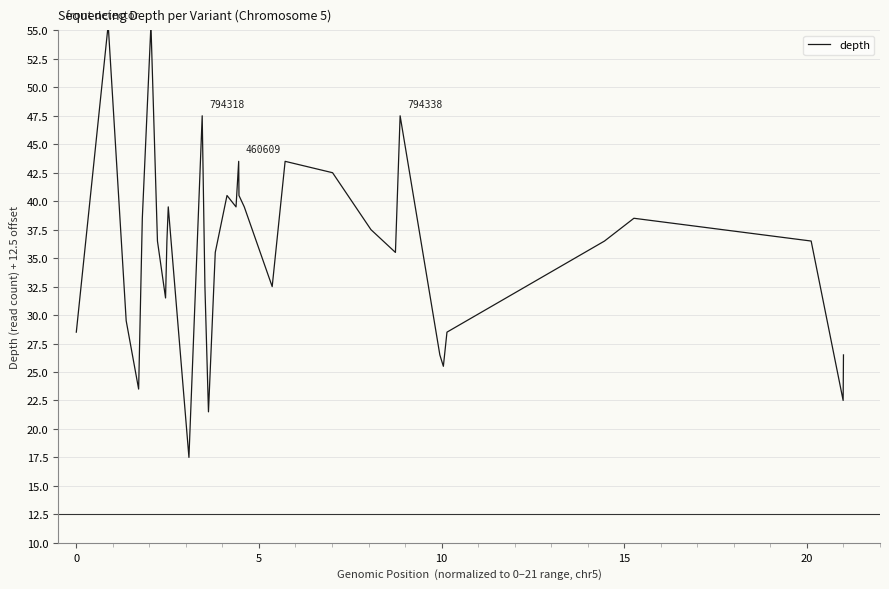

How many lines are shown in the chart?

1